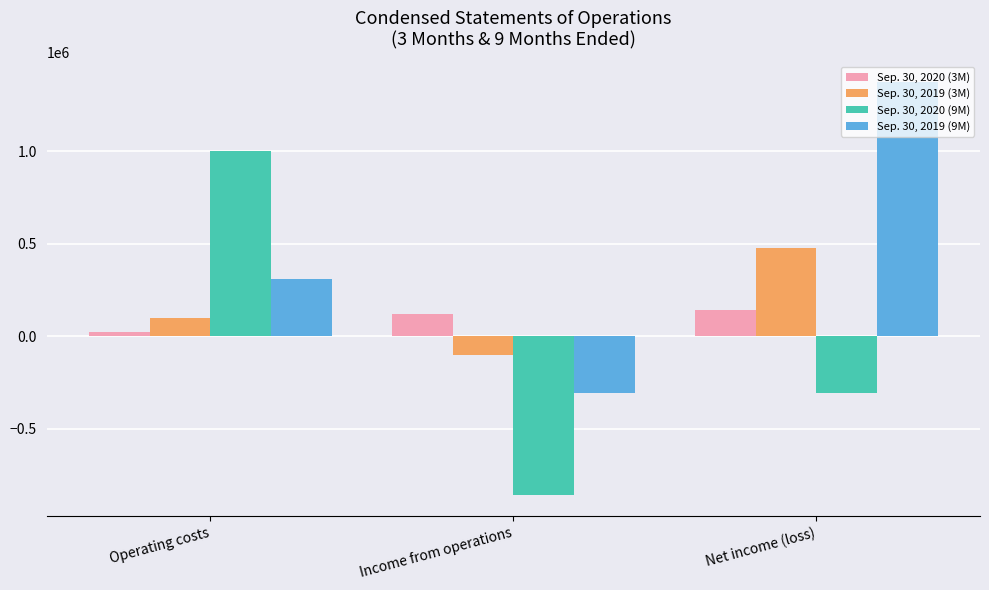

List the labels in order of Sep. 30, 2020 (3M) value, smallest first.

Operating costs, Income from operations, Net income (loss)